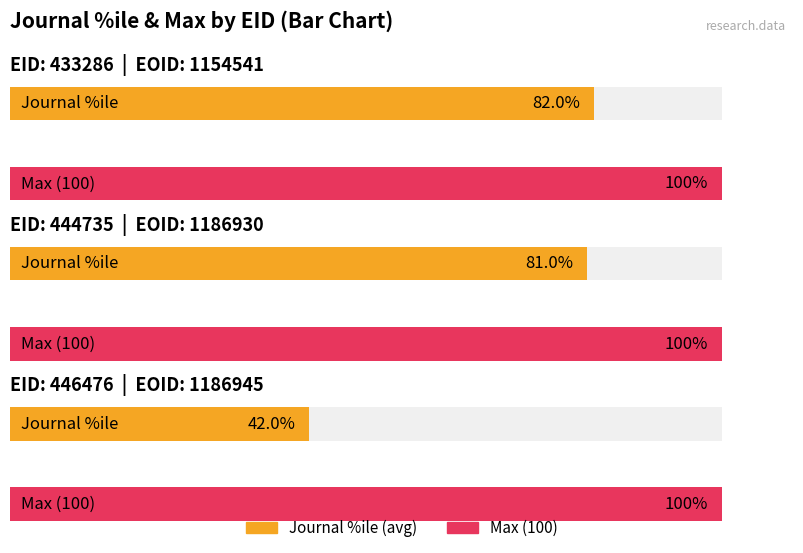

The Average utilization series shows 82 at 433286. True or false?

True